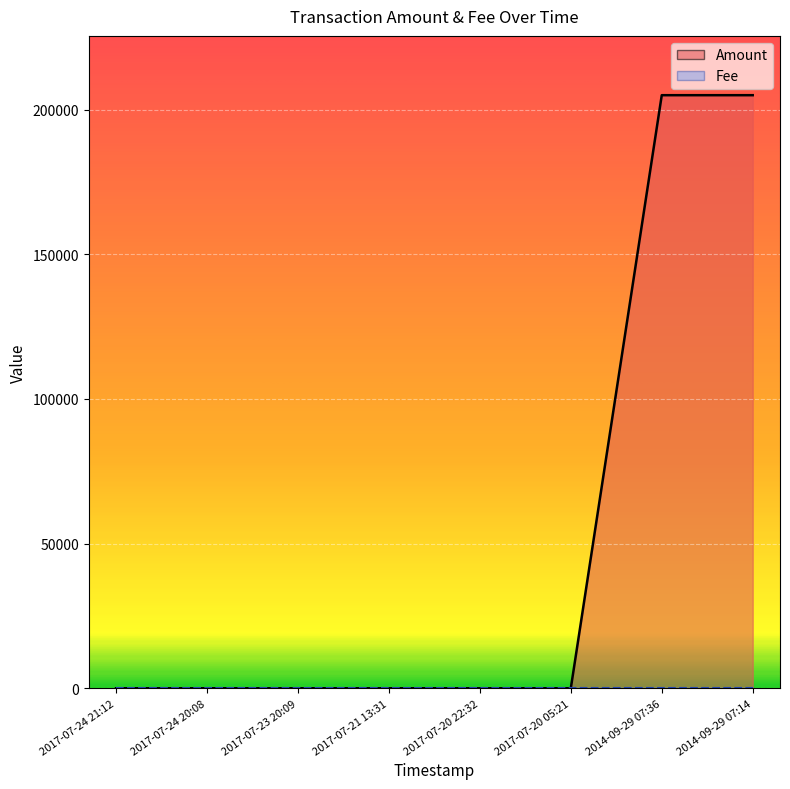

Between 2017-07-21 13:31 and 2017-07-24 21:12, which is larger?

2017-07-21 13:31